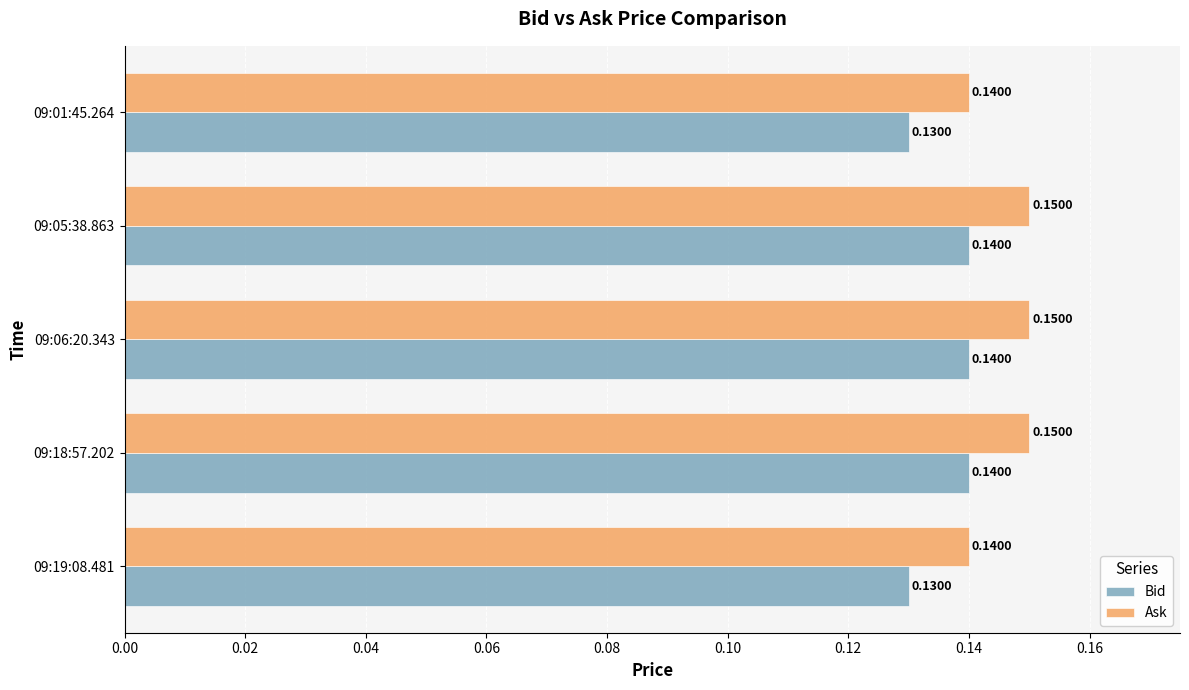

What is the sum of all Bid values?

0.7